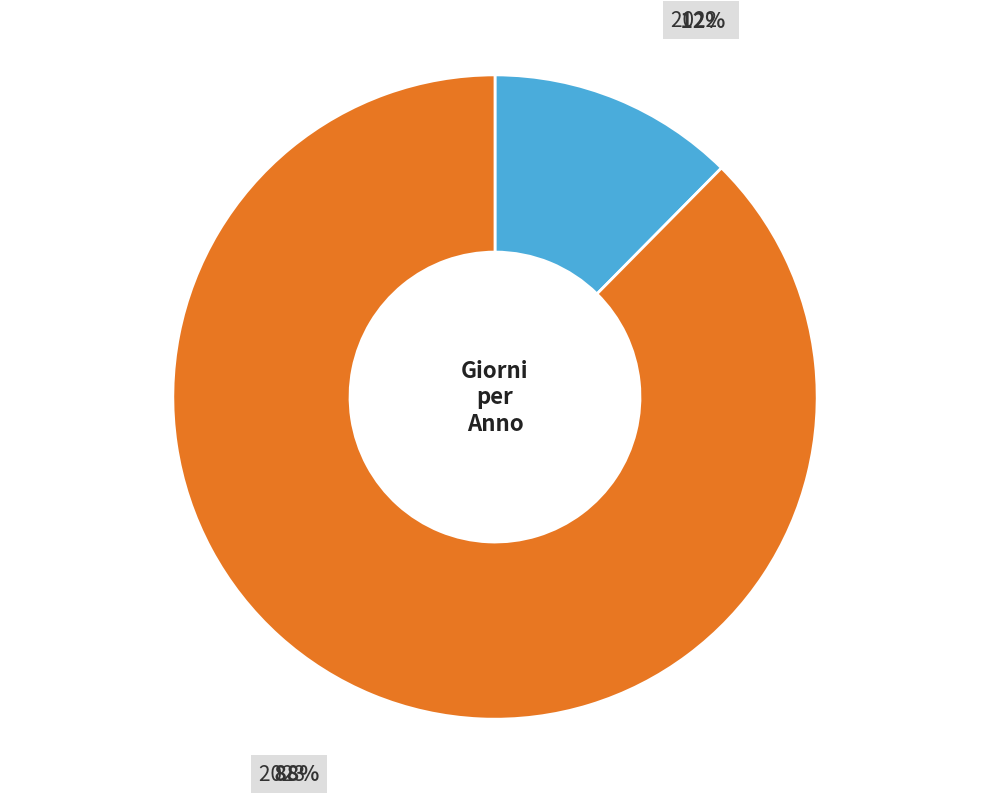

Which has a higher value, 2023 or 2022?

2023